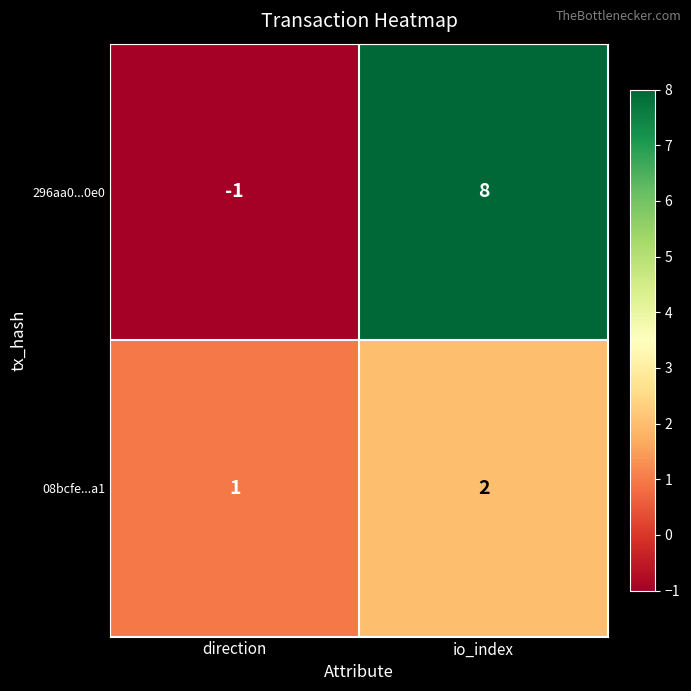

At which label does 296aa0...0e0 reach its peak?

io_index